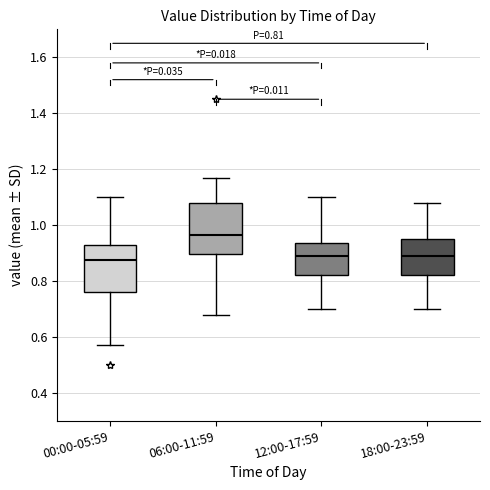

Which box has the highest median line?

06:00-11:59